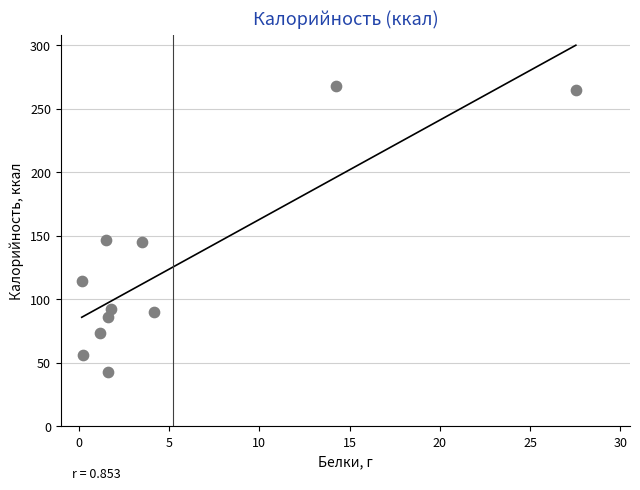

What is the range of Y values (max minus min)?

224.9